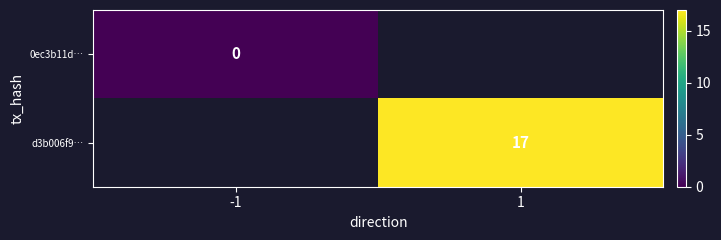

The d3b006f9… series shows 27 at 1. True or false?

False